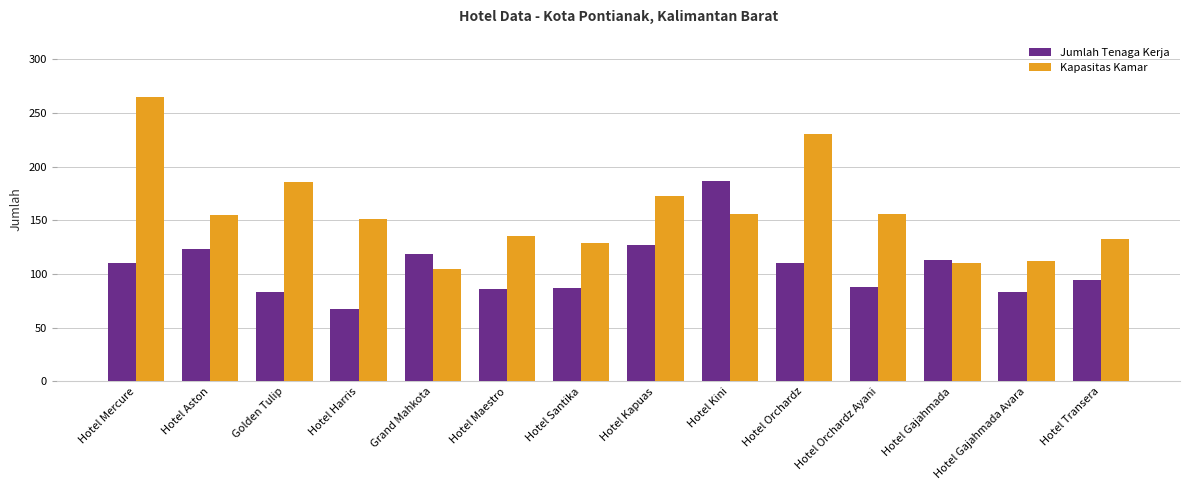

At Hotel Orchardz, list the series in order from smallest to largest.

Jumlah Tenaga Kerja, Kapasitas Kamar